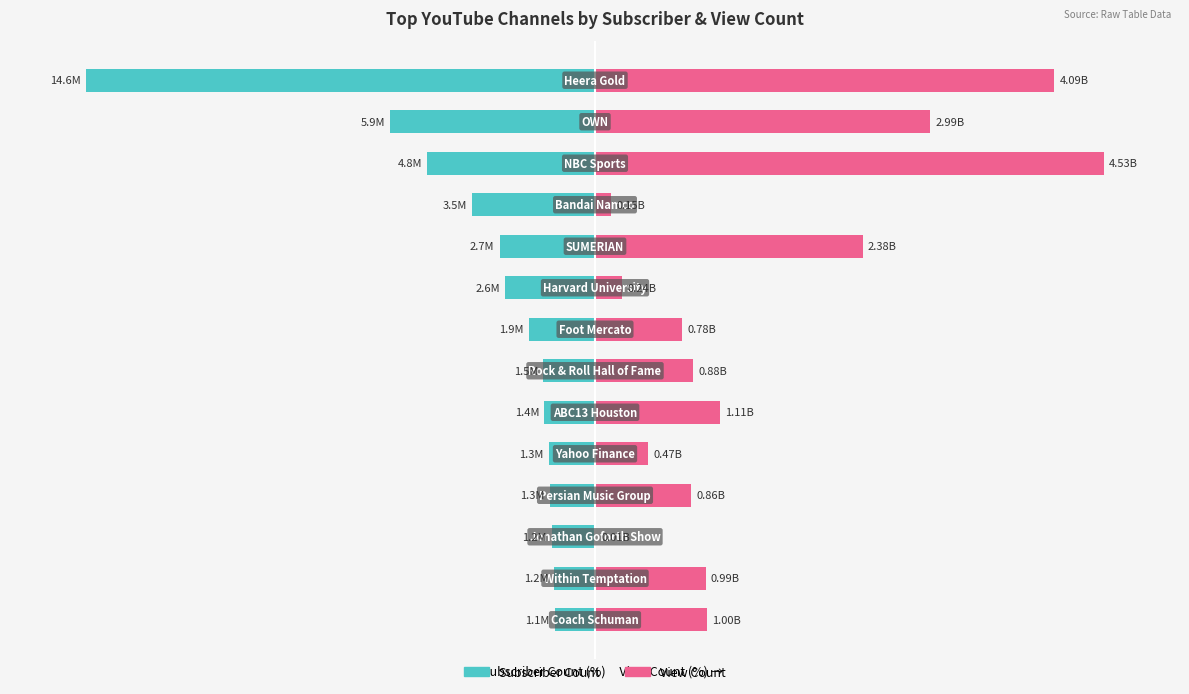

What is the value of the Subscriber Count bar at the 2nd from the left?

-40.3